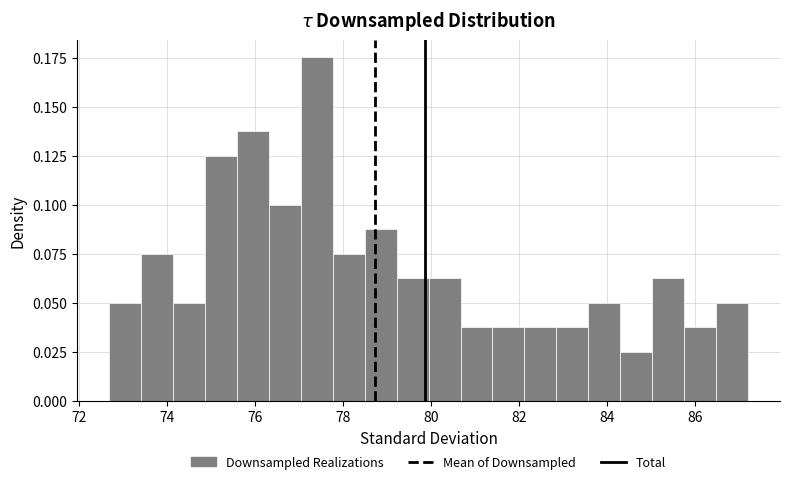

Around what value on the x-axis is the tallest bar? Give the approximate position of its centre, as read against the axis.

77.4